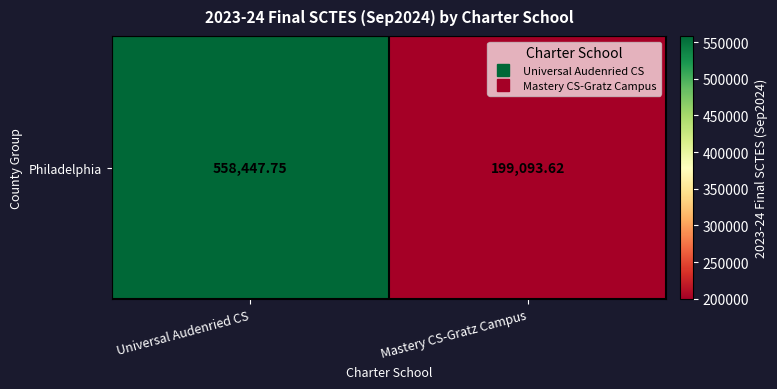

True or false: the data shows 964598.1 at Universal Audenried CS.

False